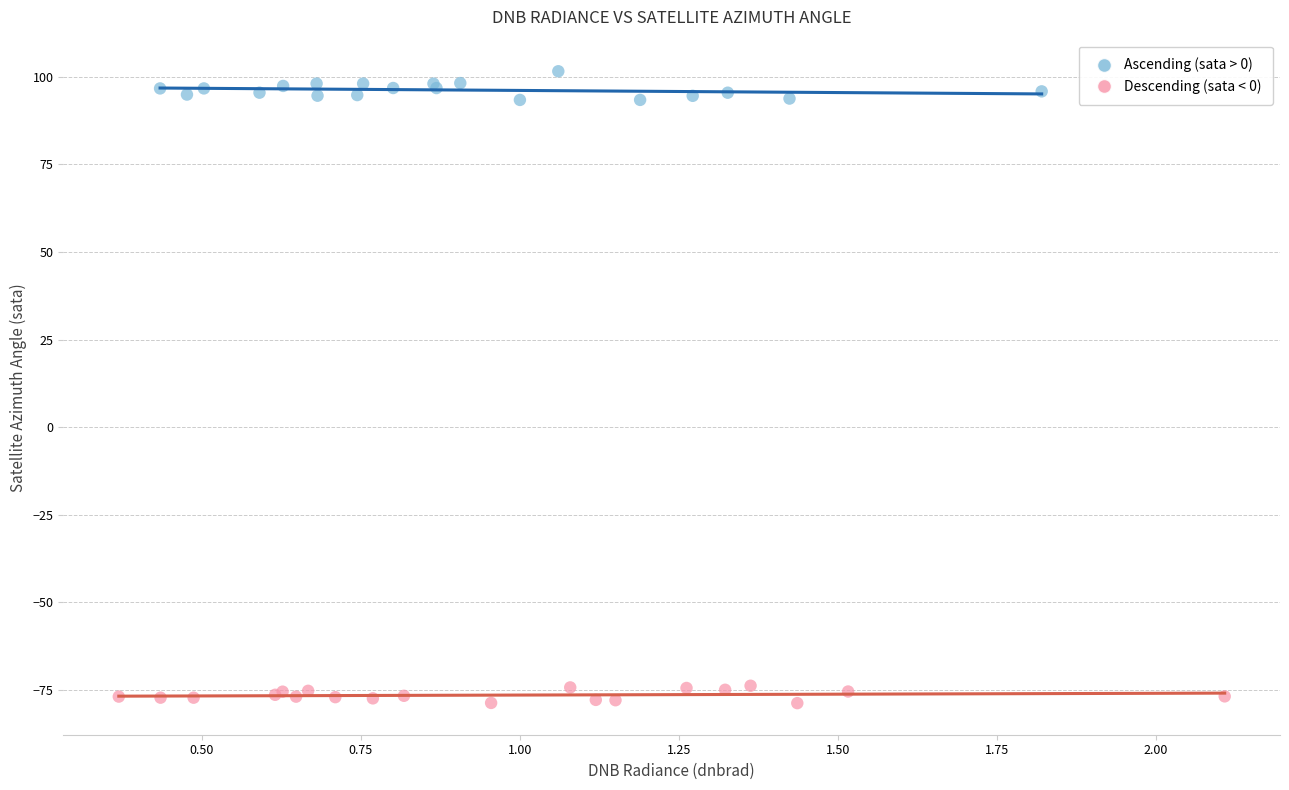

Which series reaches the maximum Y coordinate?

Ascending (sata > 0)